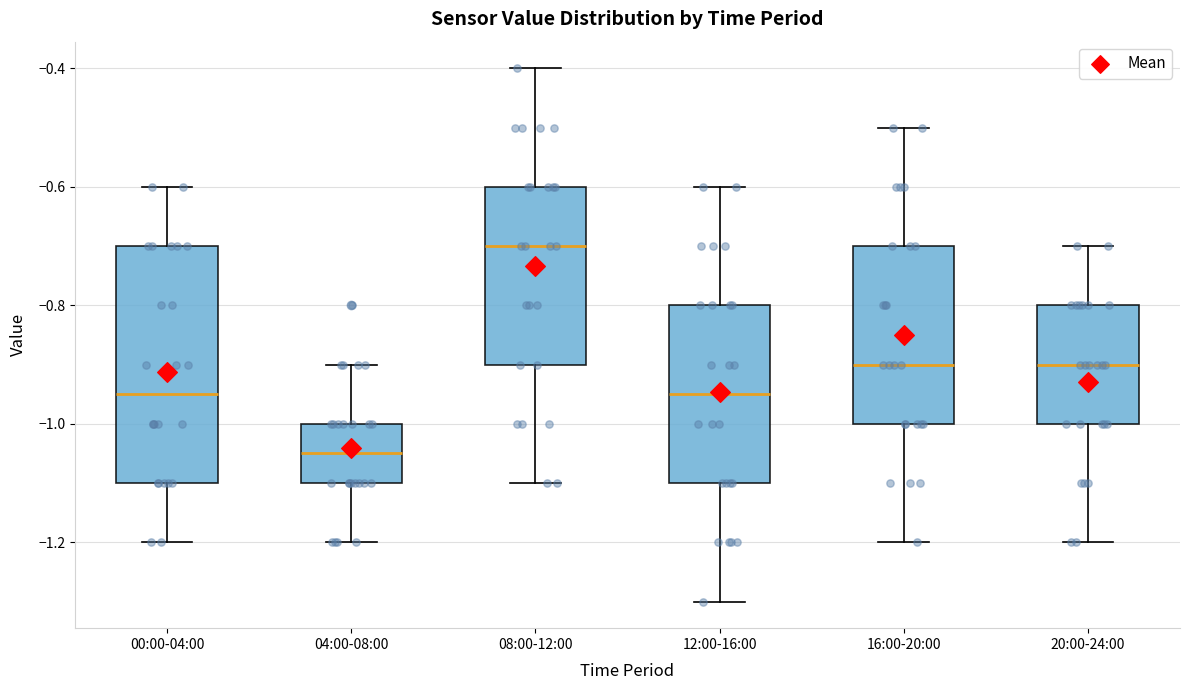

Where is the lower edge of the box for 20:00-24:00 on the y-axis? The values are not printed on the chart, so give them approximately, as read against the axis.

-1.00